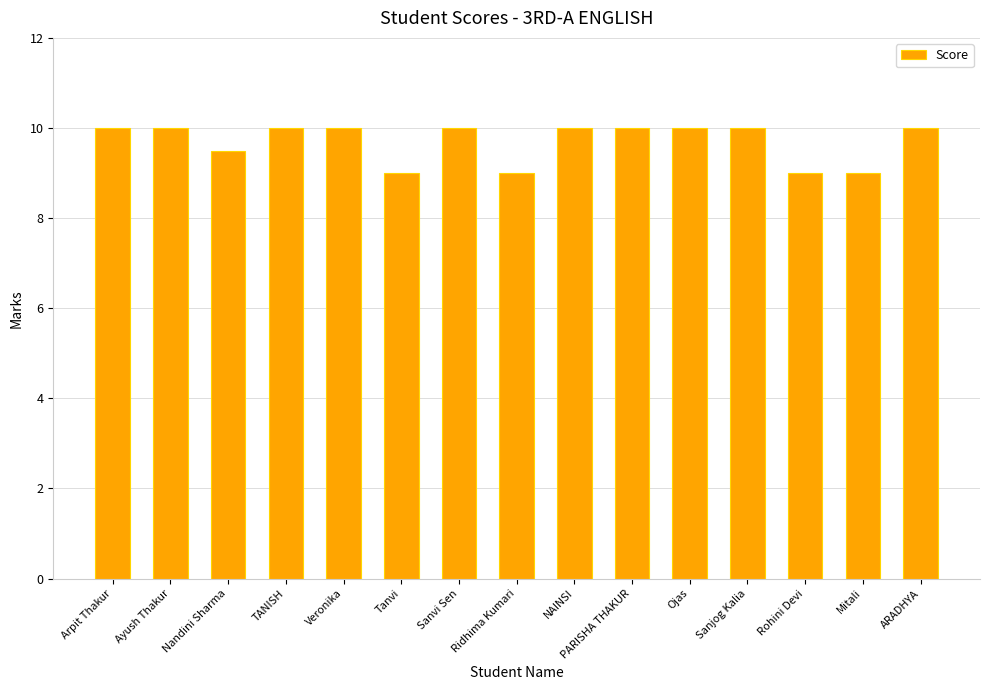

Reading left to right, what are all the values shown in this chart?

10.0	10.0	9.5	10.0	10.0	9.0	10.0	9.0	10.0	10.0	10.0	10.0	9.0	9.0	10.0